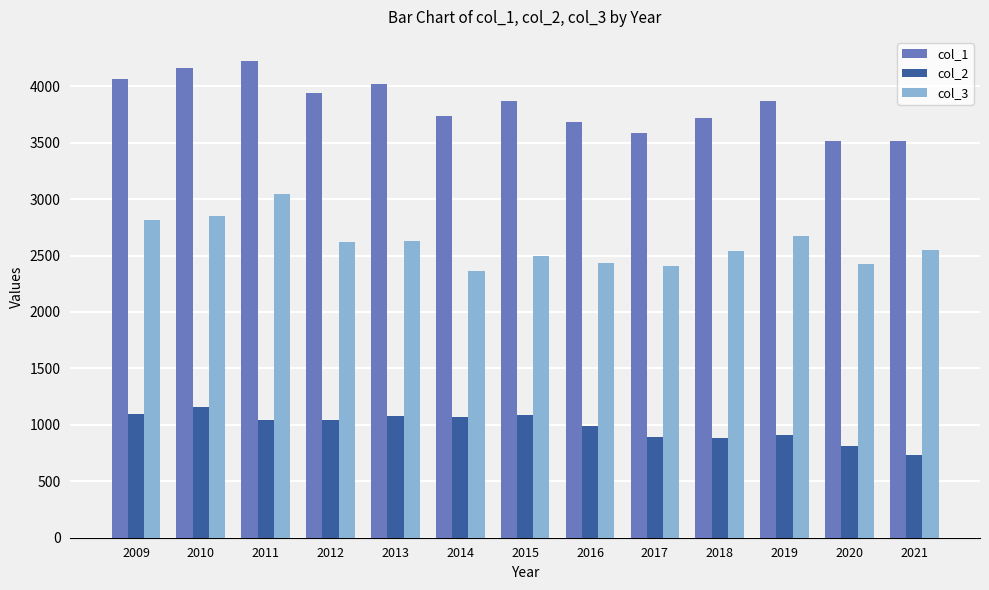

What is the greatest value displayed?

4226